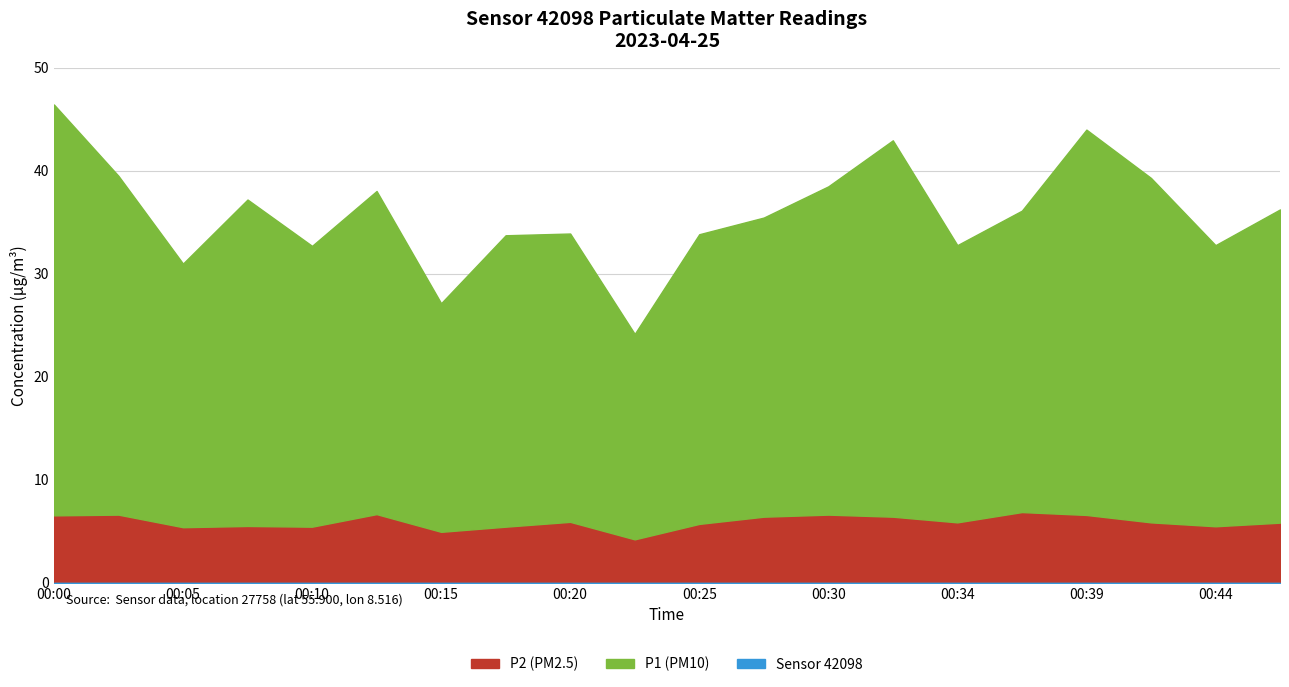

Does the chart have visible grid lines?

Yes